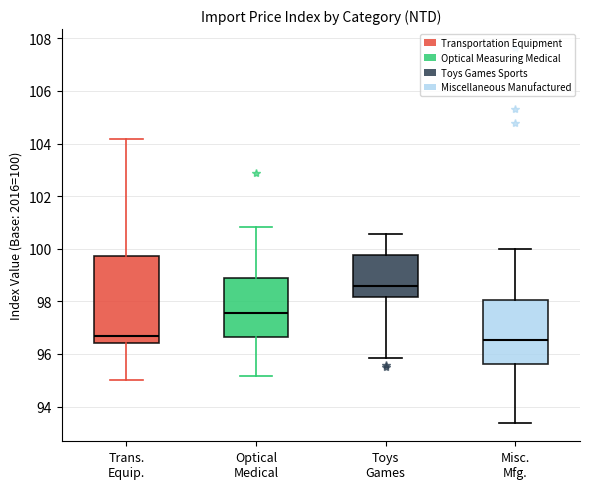

Which box is the tallest, from its lower edge to its upper edge?

Trans. Equip.